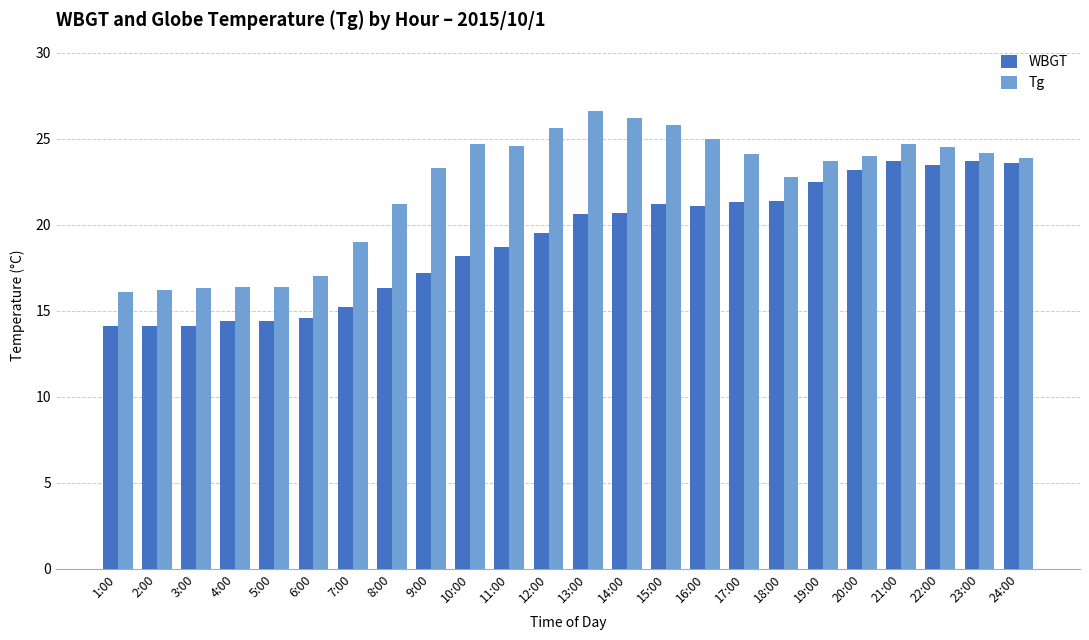

What is the difference between the highest and lowest values at 15:00?

4.6